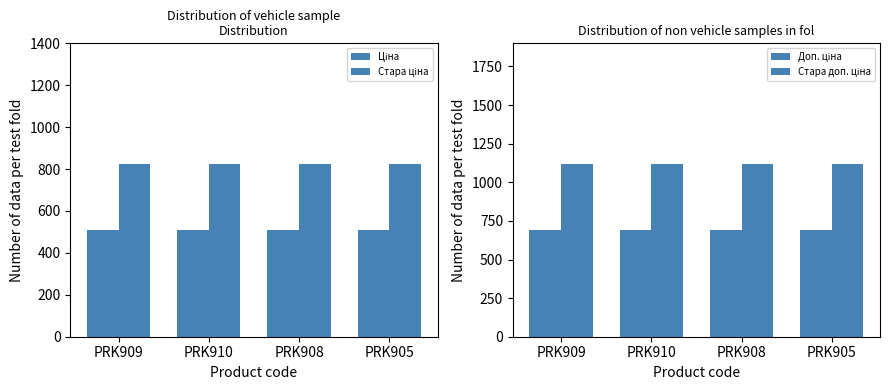

What is the average value of the Доп. ціна series?

692.0